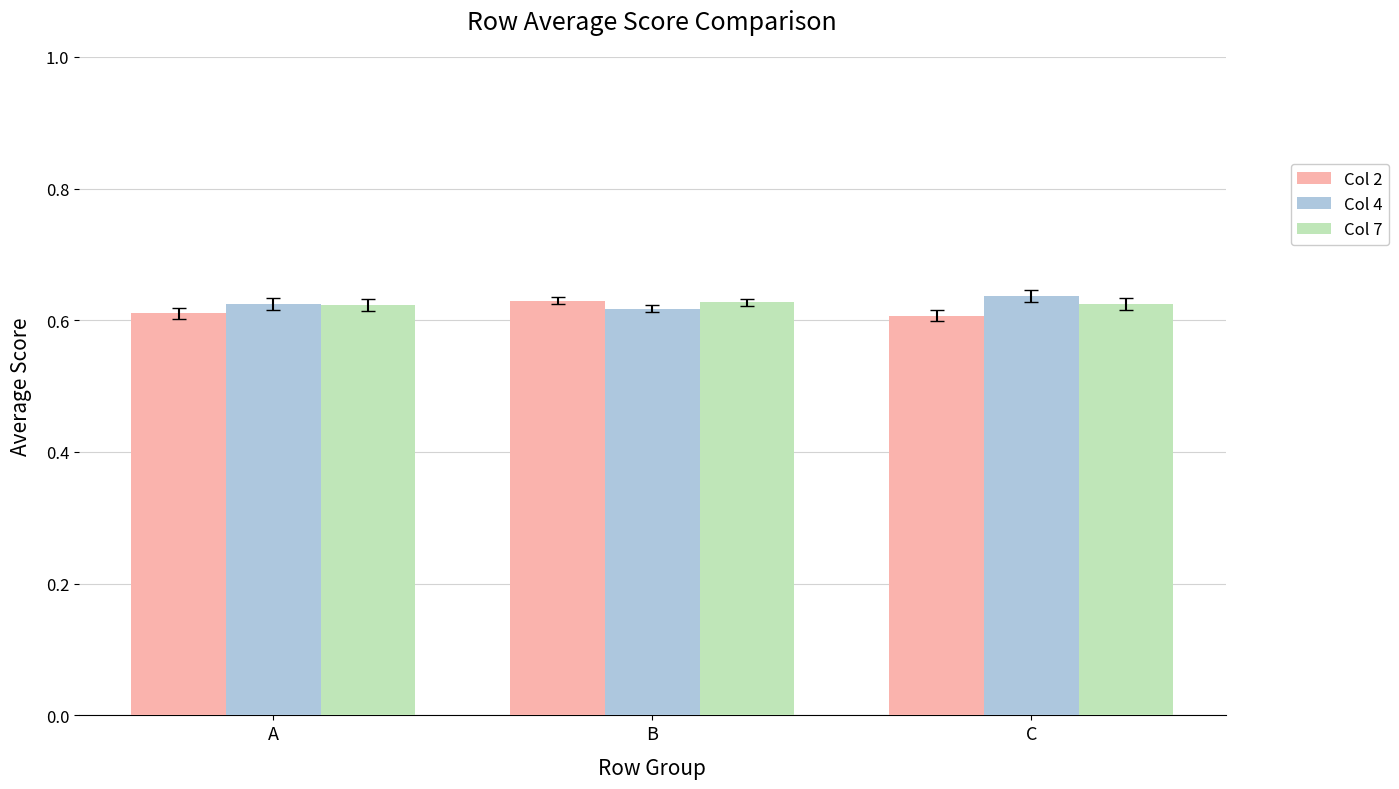

Does the chart contain stacked bars?

No